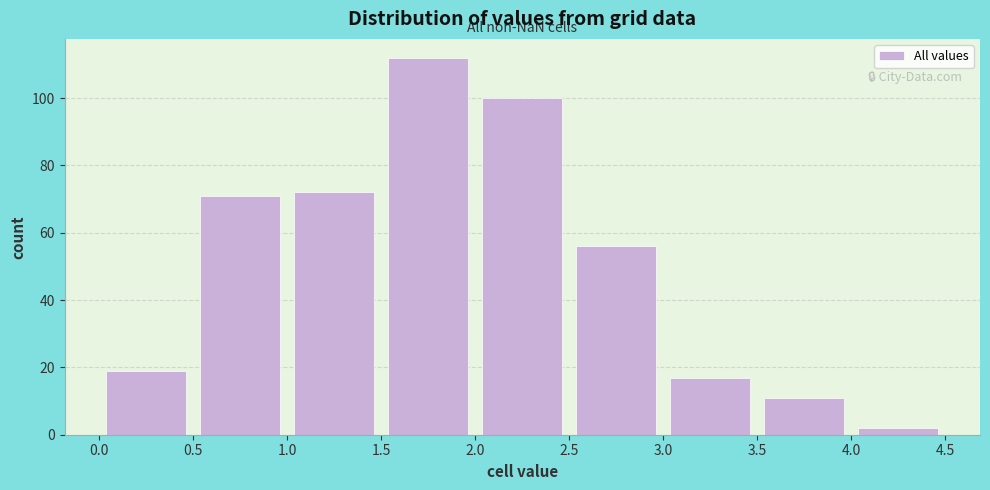

What is the height of the bar covering 0.0 to 0.5 on the x-axis? The values are not printed on the chart, so give them approximately, as read against the axis.

20